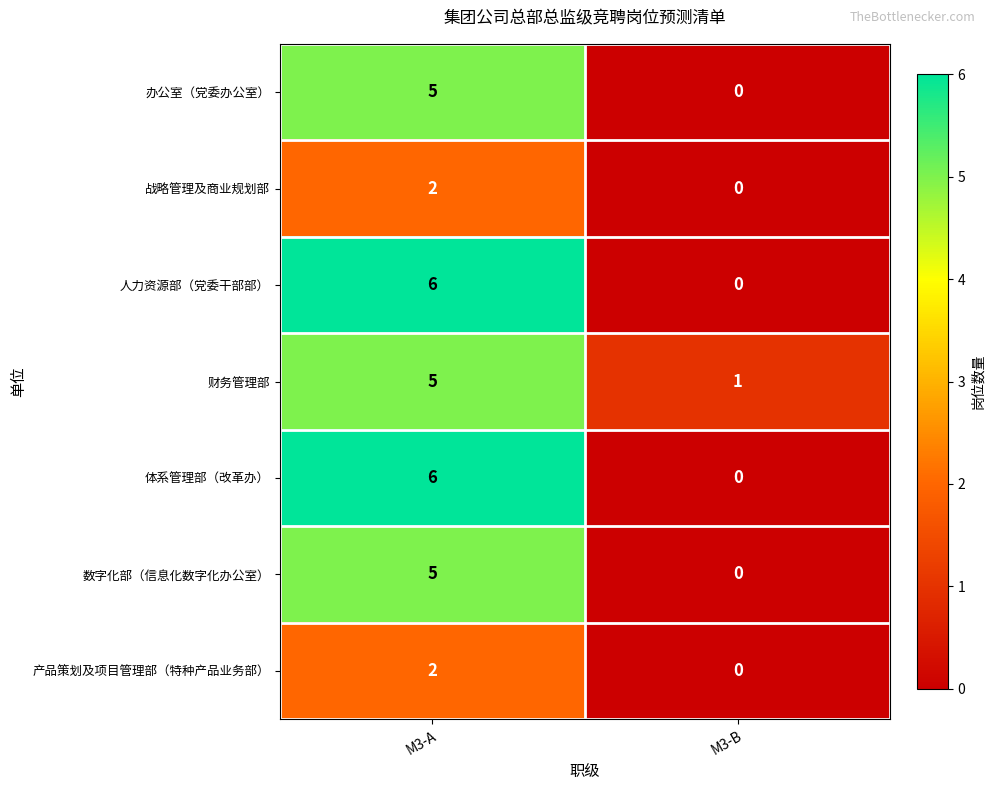

What is the difference between the highest and lowest values at M3-A?

4